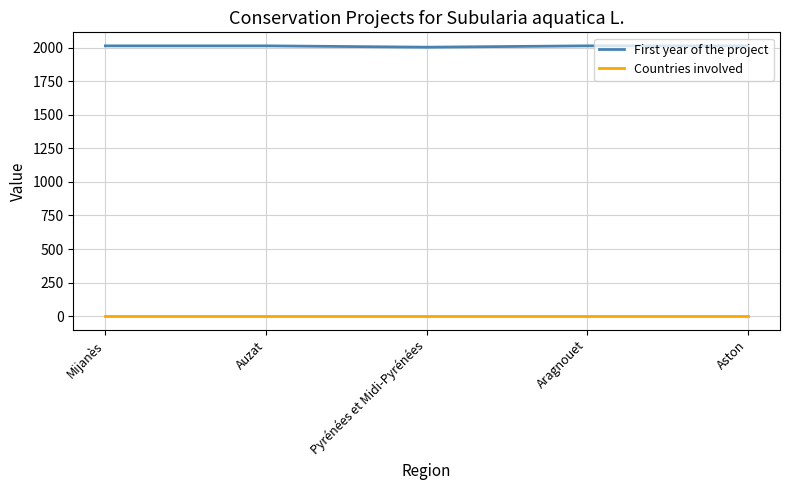

Reading right to left, extract all data points from this chart.

First year of the project: 2013	2013	2003	2013	2013
Countries involved: 1	1	1	1	1